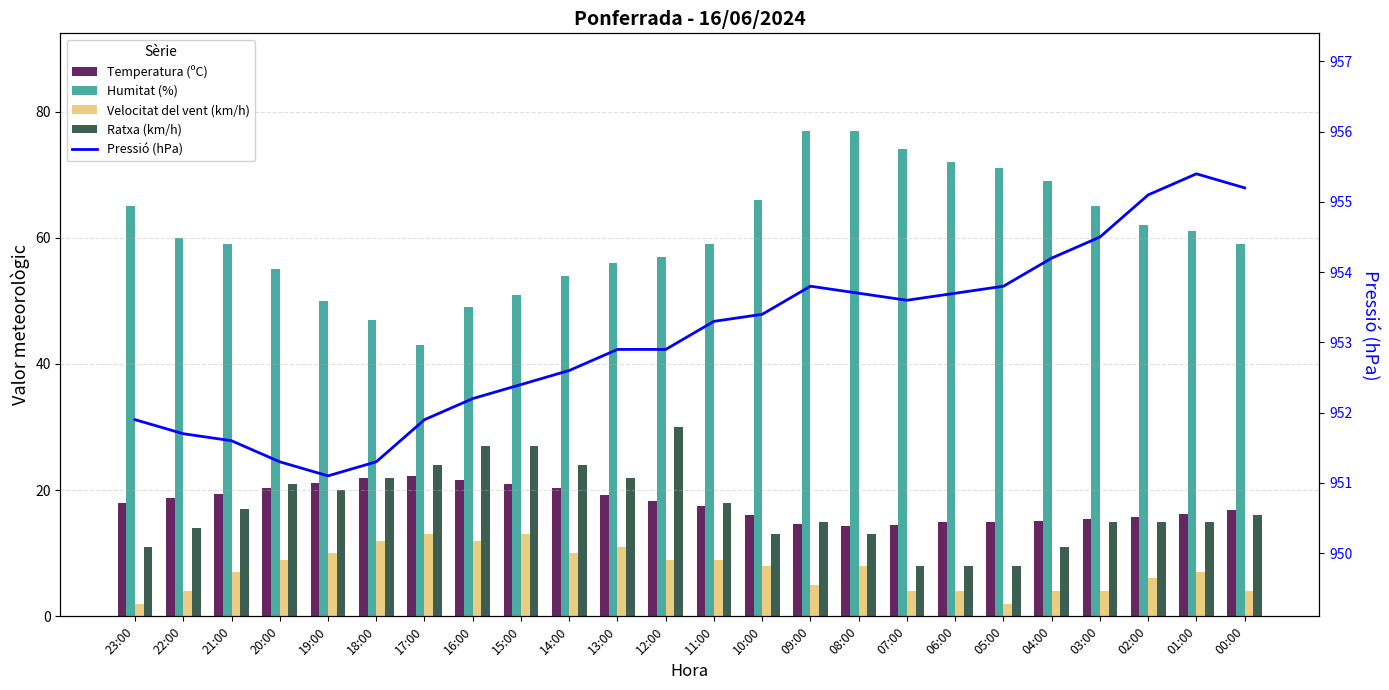

Reading left to right, what are all the values shown in this chart?

Temperatura (ºC): 23:00=18.0	22:00=18.8	21:00=19.4	20:00=20.3	19:00=21.1	18:00=21.9	17:00=22.2	16:00=21.6	15:00=21.0	14:00=20.3	13:00=19.2	12:00=18.3	11:00=17.5	10:00=16.0	09:00=14.6	08:00=14.3	07:00=14.5	06:00=14.9	05:00=15.0	04:00=15.1	03:00=15.5	02:00=15.8	01:00=16.2	00:00=16.9
Humitat (%): 23:00=65.0	22:00=60.0	21:00=59.0	20:00=55.0	19:00=50.0	18:00=47.0	17:00=43.0	16:00=49.0	15:00=51.0	14:00=54.0	13:00=56.0	12:00=57.0	11:00=59.0	10:00=66.0	09:00=77.0	08:00=77.0	07:00=74.0	06:00=72.0	05:00=71.0	04:00=69.0	03:00=65.0	02:00=62.0	01:00=61.0	00:00=59.0
Velocitat del vent (km/h): 23:00=2.0	22:00=4.0	21:00=7.0	20:00=9.0	19:00=10.0	18:00=12.0	17:00=13.0	16:00=12.0	15:00=13.0	14:00=10.0	13:00=11.0	12:00=9.0	11:00=9.0	10:00=8.0	09:00=5.0	08:00=8.0	07:00=4.0	06:00=4.0	05:00=2.0	04:00=4.0	03:00=4.0	02:00=6.0	01:00=7.0	00:00=4.0
Ratxa (km/h): 23:00=11.0	22:00=14.0	21:00=17.0	20:00=21.0	19:00=20.0	18:00=22.0	17:00=24.0	16:00=27.0	15:00=27.0	14:00=24.0	13:00=22.0	12:00=30.0	11:00=18.0	10:00=13.0	09:00=15.0	08:00=13.0	07:00=8.0	06:00=8.0	05:00=8.0	04:00=11.0	03:00=15.0	02:00=15.0	01:00=15.0	00:00=16.0
Pressió (hPa): 23:00=951.9	22:00=951.7	21:00=951.6	20:00=951.3	19:00=951.1	18:00=951.3	17:00=951.9	16:00=952.2	15:00=952.4	14:00=952.6	13:00=952.9	12:00=952.9	11:00=953.3	10:00=953.4	09:00=953.8	08:00=953.7	07:00=953.6	06:00=953.7	05:00=953.8	04:00=954.2	03:00=954.5	02:00=955.1	01:00=955.4	00:00=955.2